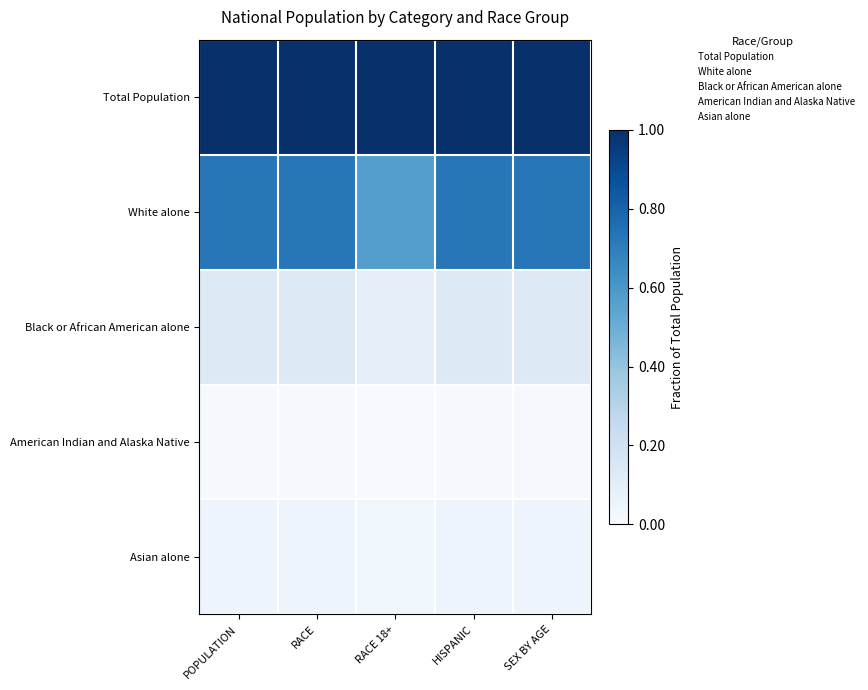

Which series has the widest spread of values?

White alone